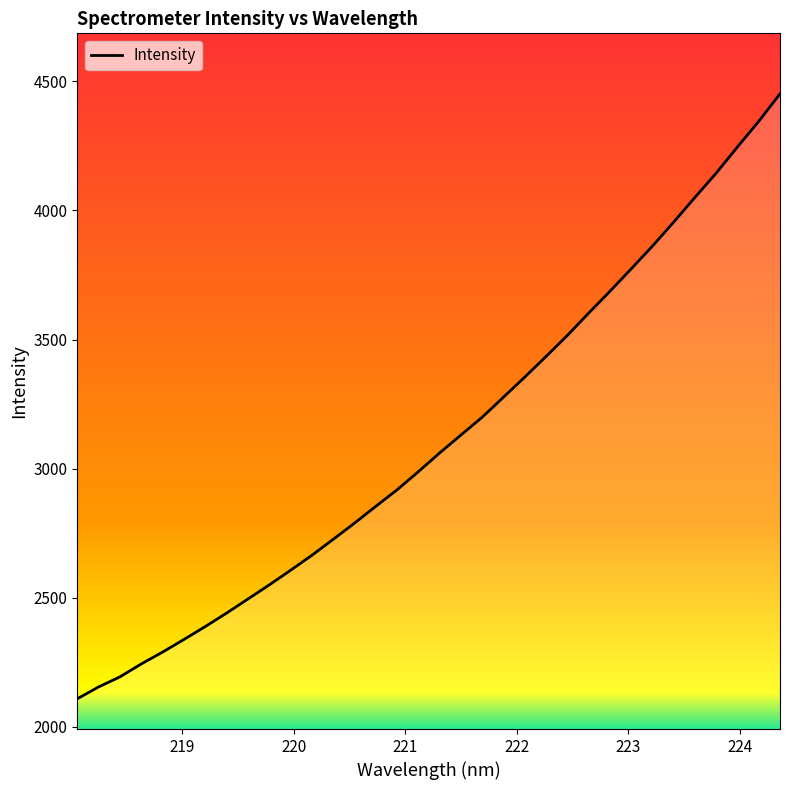

What is the smallest value displayed?

2108.9